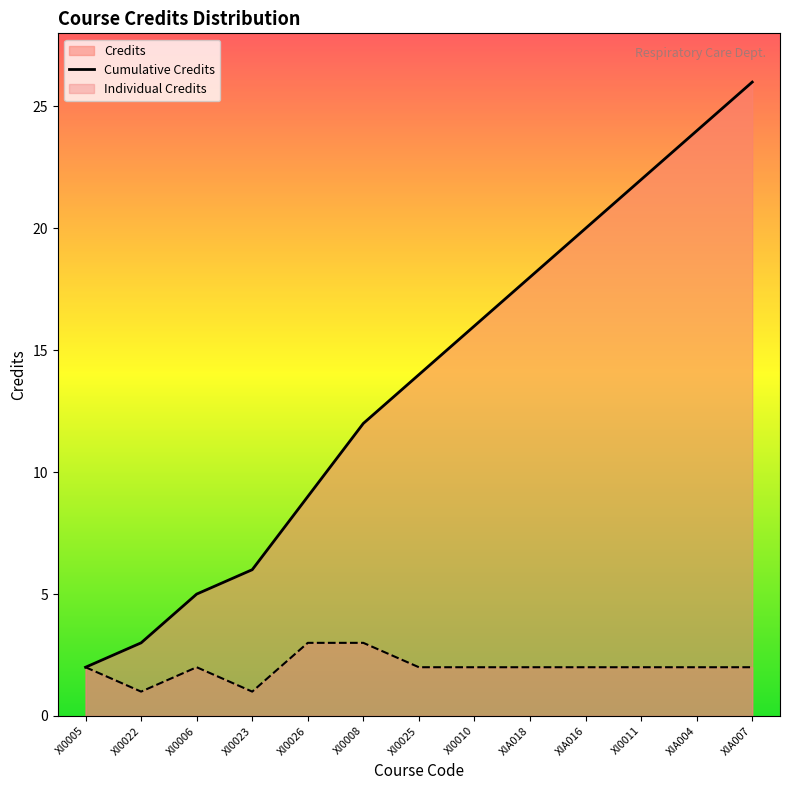

Count the number of categories in the chart.

13